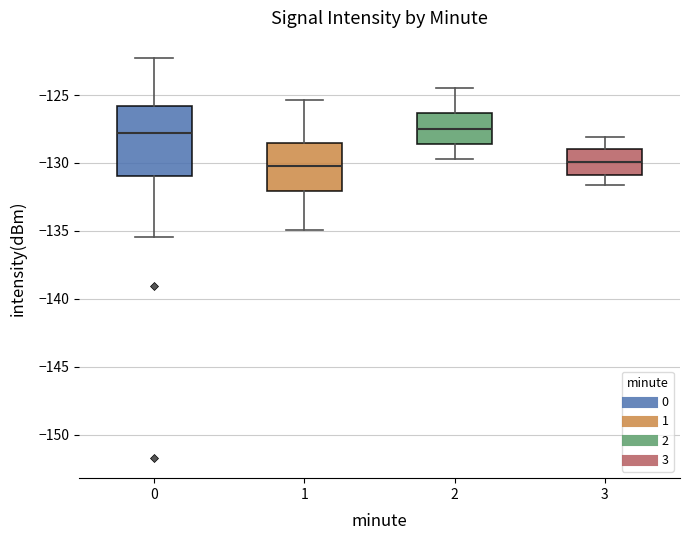

Where is the lower edge of the box at x = 1 on the y-axis? The values are not printed on the chart, so give them approximately, as read against the axis.

-132.0